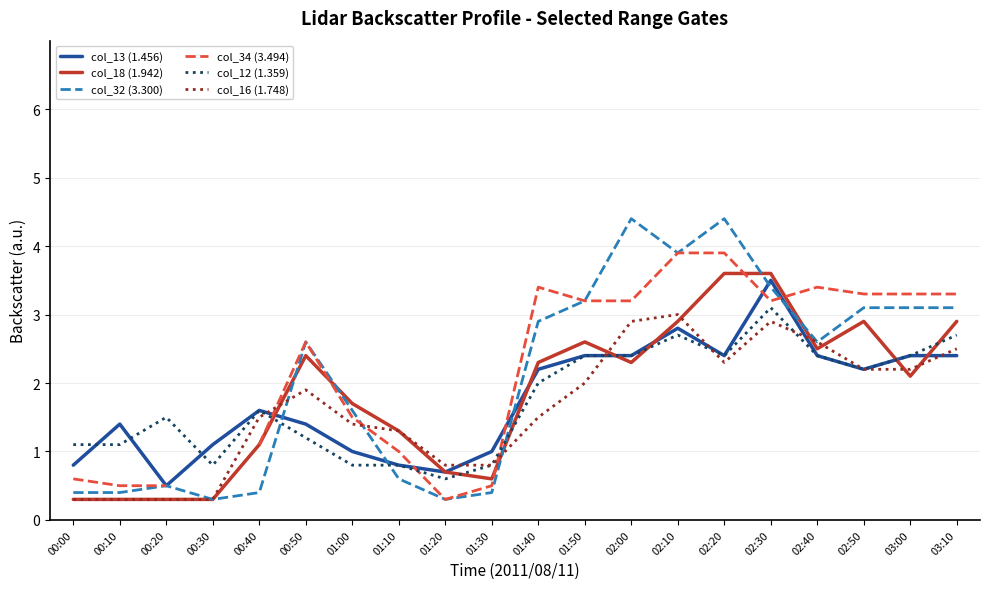

What is the label of the 17th point from the left?

02:40